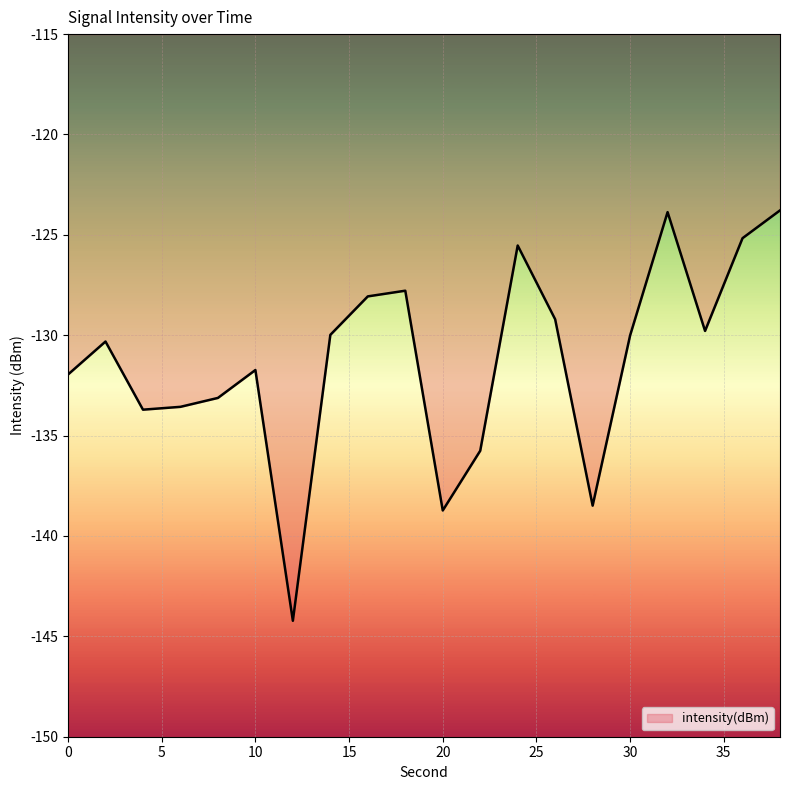

What is the difference between the maximum and minimum values?

20.4